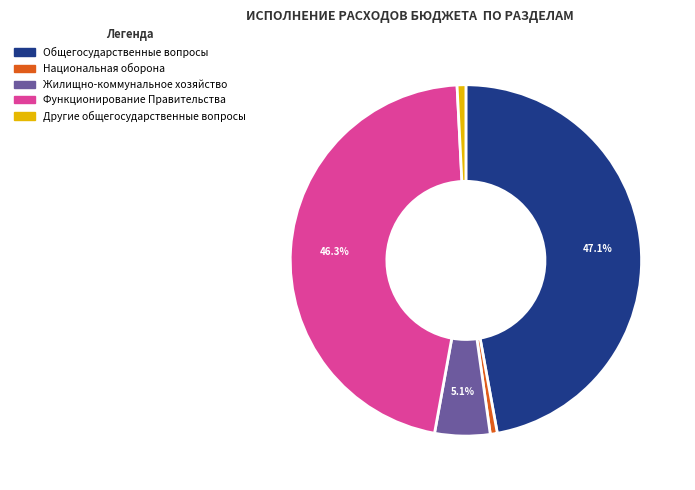

How many segments does this pie chart have?

5